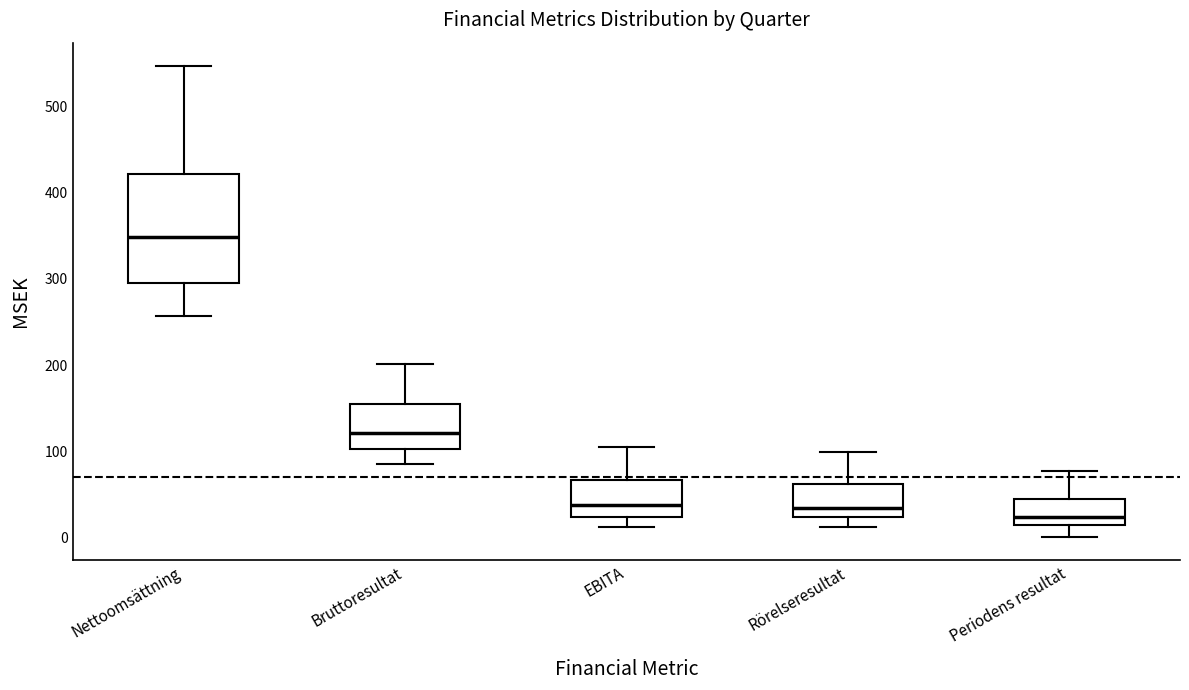

Reading left to right, read every box against the y-axis: the position of its median line, the range the box covers, and the ends of its whiskers. The values are not printed on the chart, so give them approximately, as read against the axis.

Nettoomsättning: median 350, box 300 to 420, whiskers 260 to 550
Bruttoresultat: median 120, box 100 to 150, whiskers 90 to 200
EBITA: median 40, box 20 to 70, whiskers 10 to 110
Rörelseresultat: median 30, box 20 to 60, whiskers 10 to 100
Periodens resultat: median 20 (just above the box's lower edge), box 20 to 50, whiskers 0 to 80